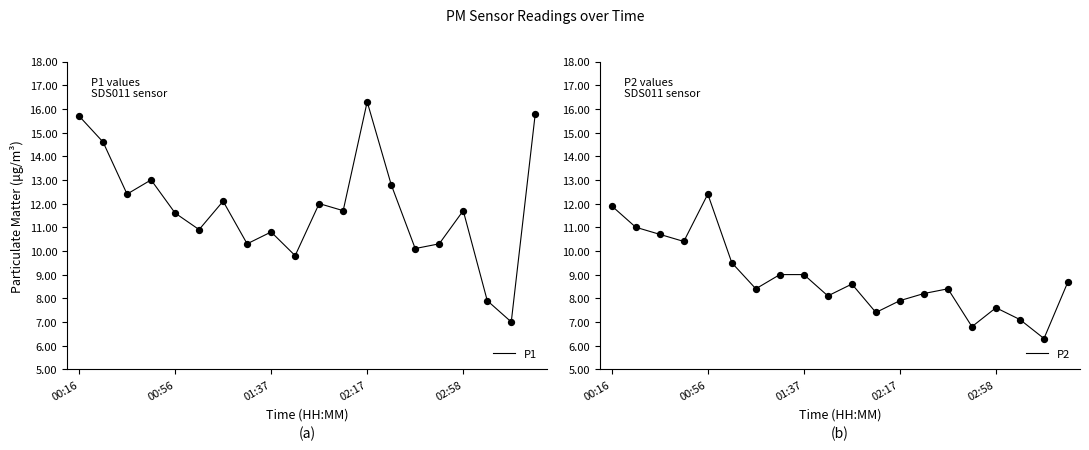

Which series reaches the minimum Y coordinate?

P2